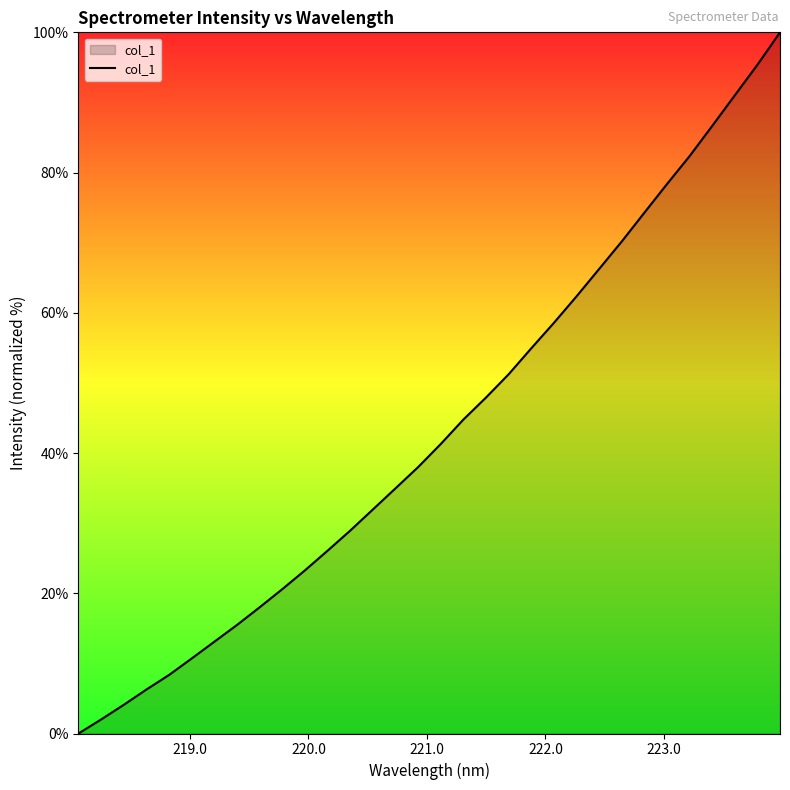

What is the greatest value displayed?

100.0